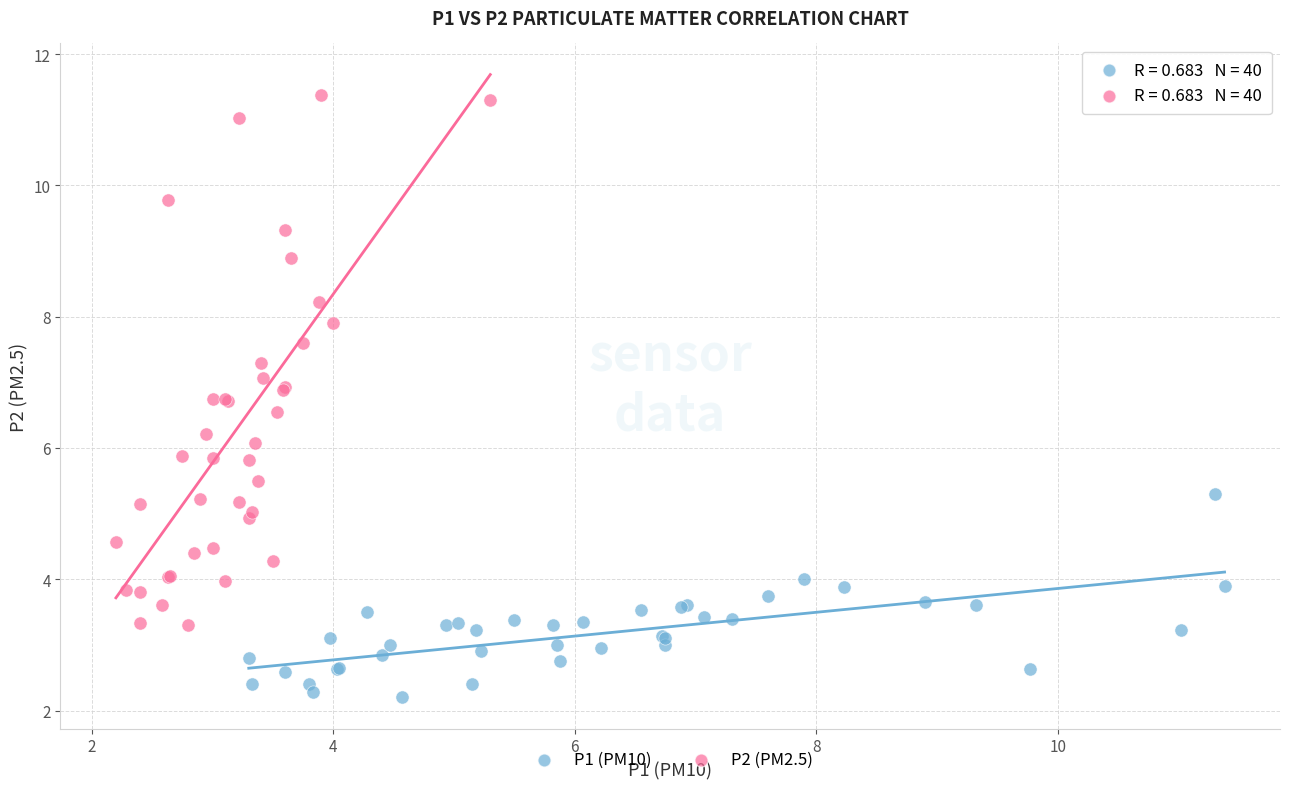

Which series has the widest spread of Y values?

P2 (PM2.5)